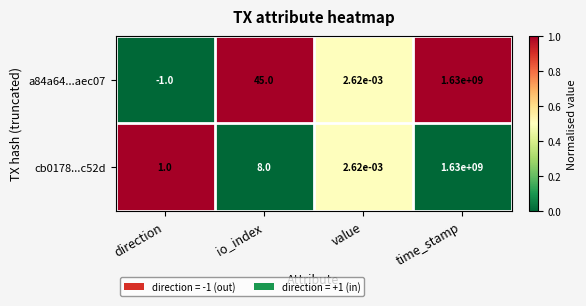

At which label does a84a64...aec07 reach its peak?

time_stamp